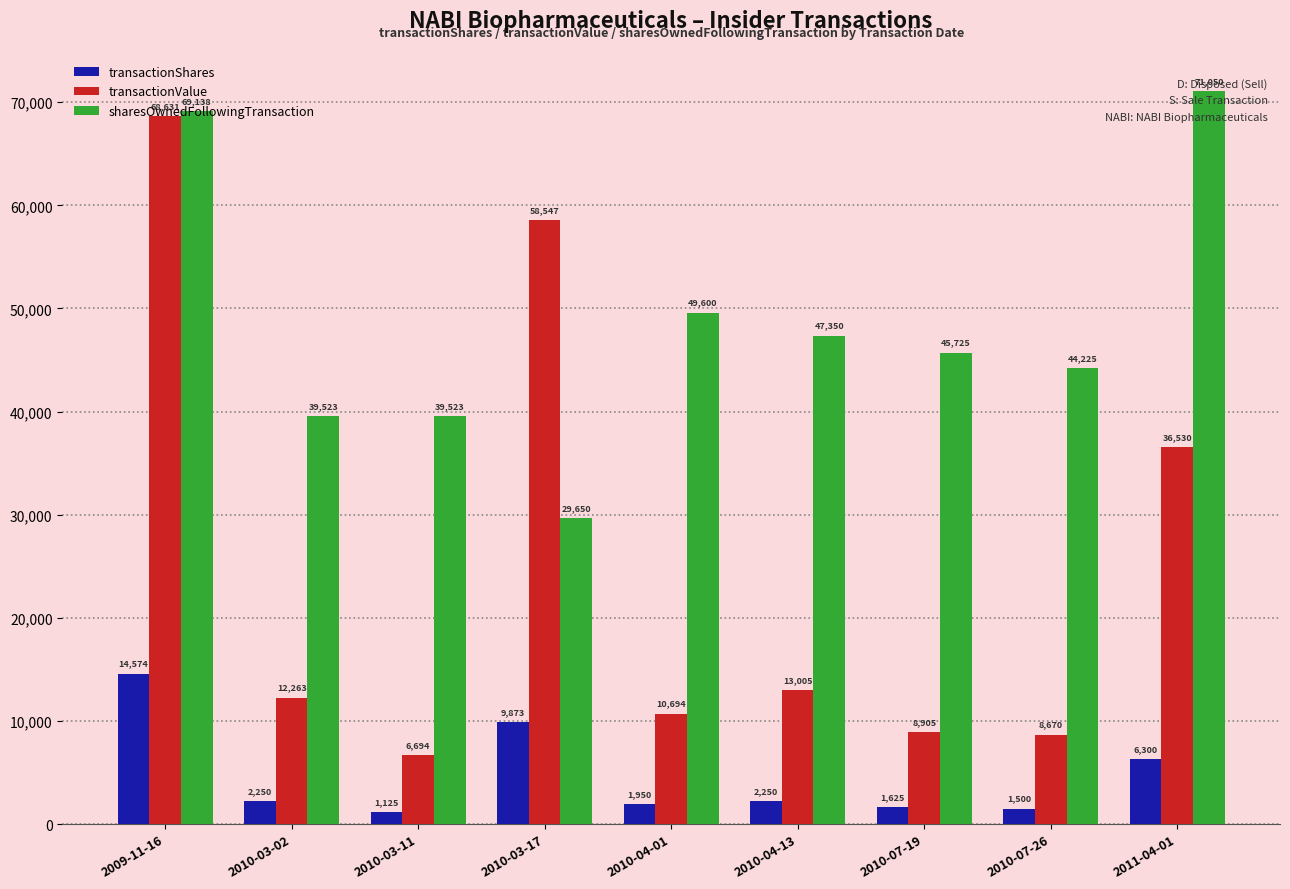

What is the label of the 1st bar from the right?

2011-04-01